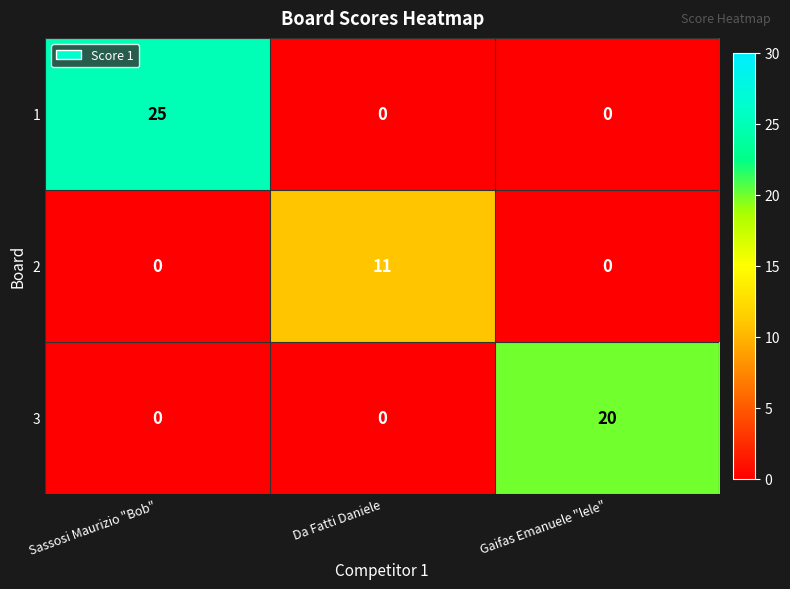

Rank the series by their maximum value, from highest to lowest.

1, 3, 2